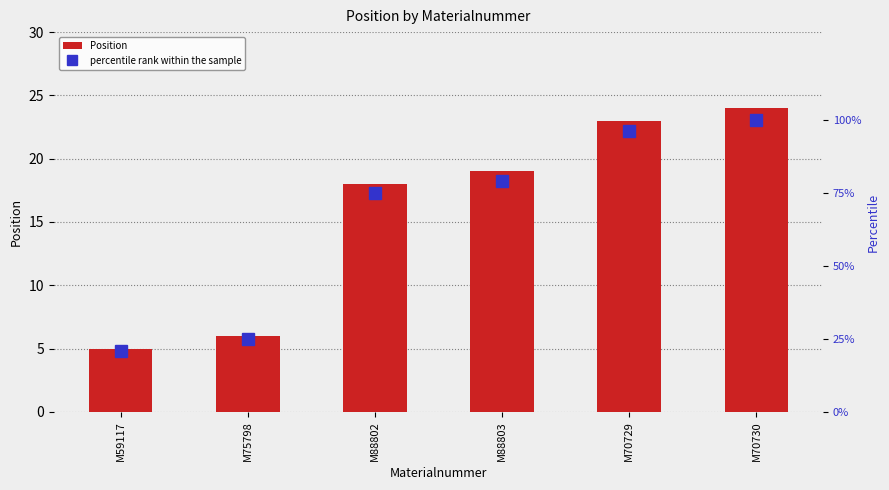

List the labels in order of Position value, largest first.

M70730, M70729, M88803, M88802, M75798, M59117